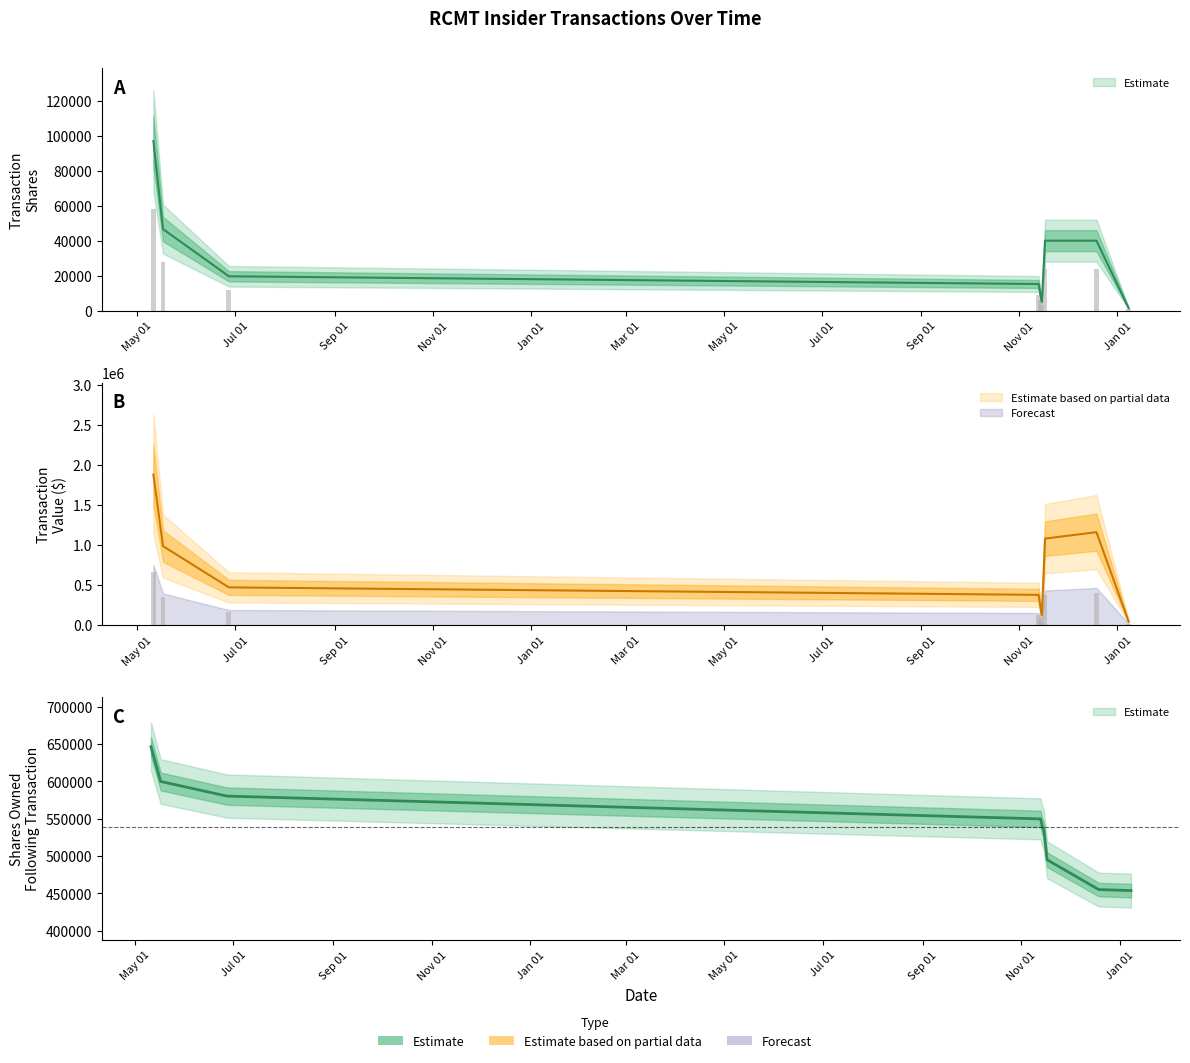

At 2022-05-17, list the series in order from largest to smallest.

transactionValue, sharesOwnedFollowingTransaction, transactionShares